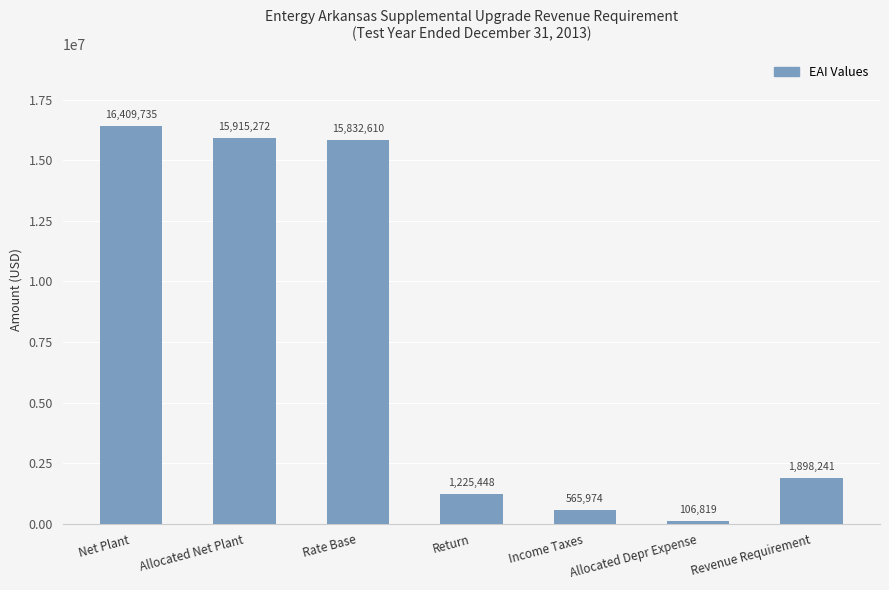

Count the number of data series in this chart.

1